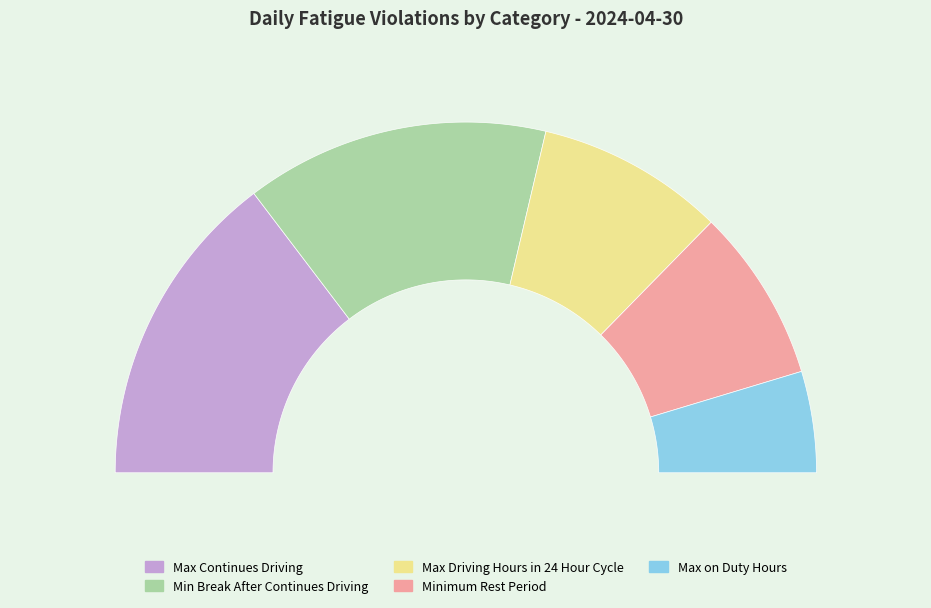

How many slices are in this pie chart?

5